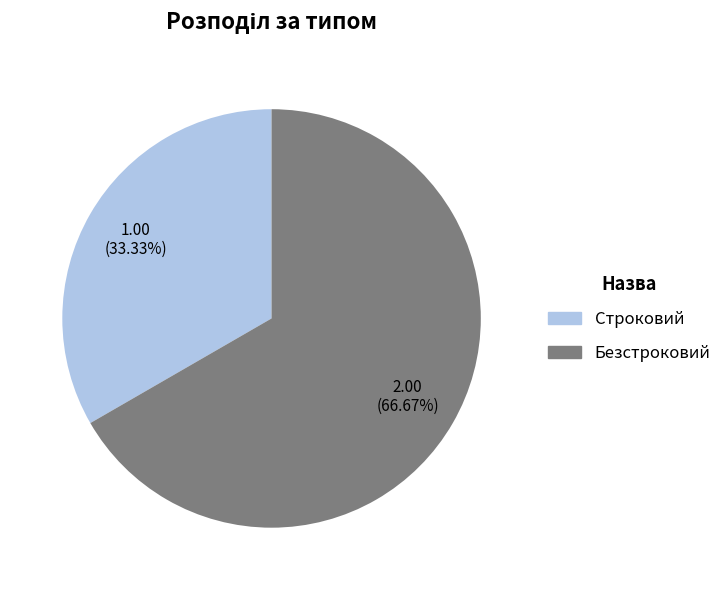

Which slice is the smallest?

Строковий